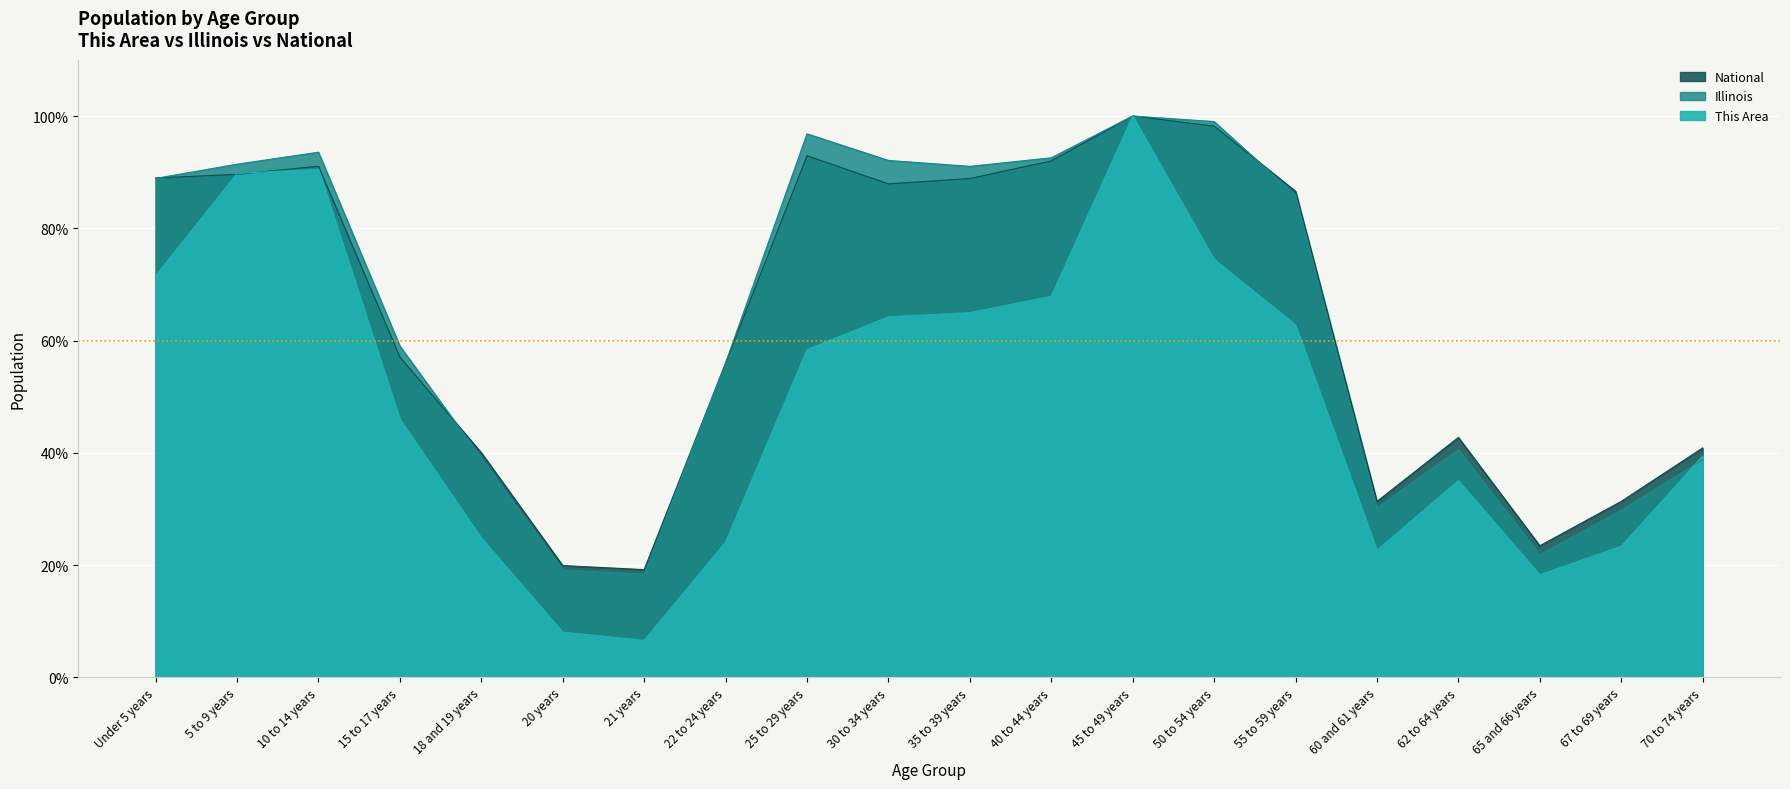

True or false: National has a value of 31.3 at 60 and 61 years.

True